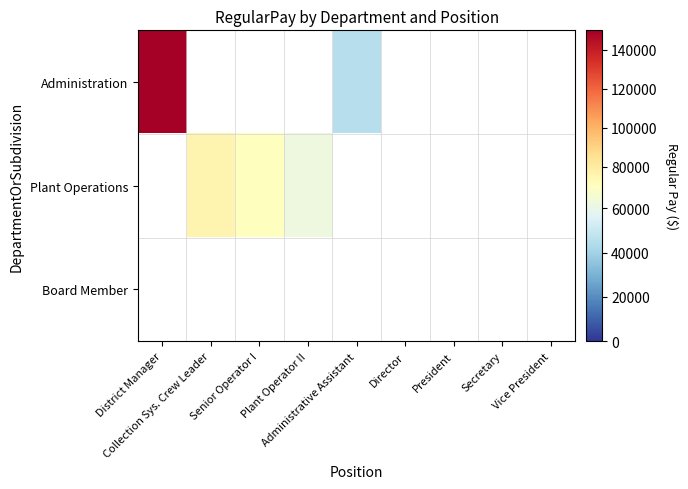

Rank the series by their average value, from highest to lowest.

Administration, Plant Operations, Board Member